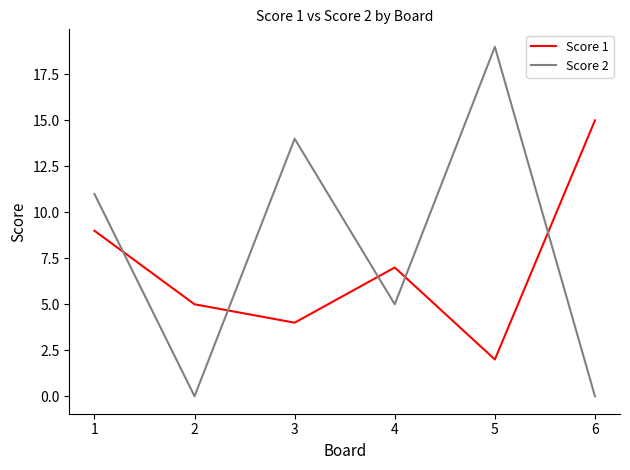

What are all the series names shown in the legend?

Score 1, Score 2